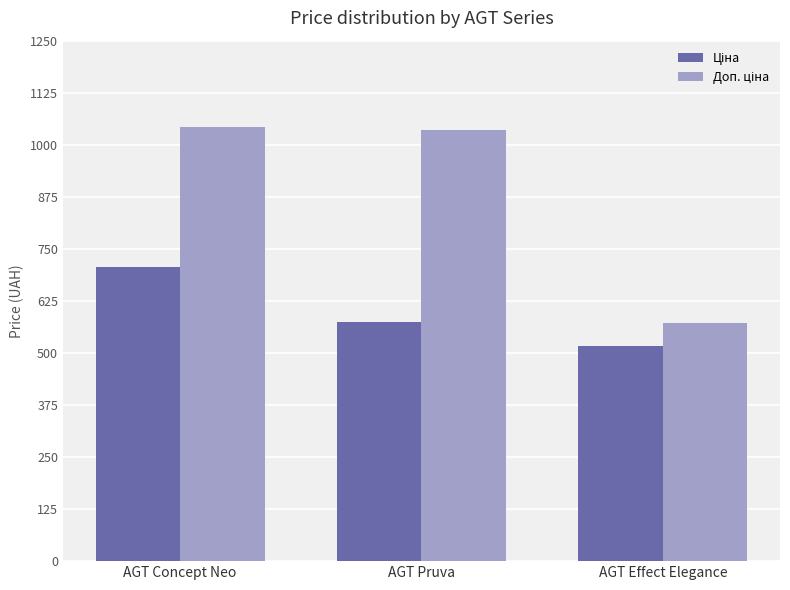

What is the total value across all series at AGT Concept Neo?

1747.5